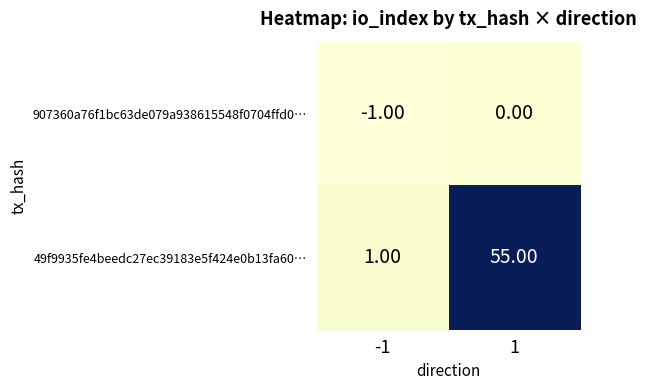

Rank the series by their average value, from highest to lowest.

49f9935fe4beedc27ec39183e5f424e0b13fa60…, 907360a76f1bc63de079a938615548f0704ffd0…